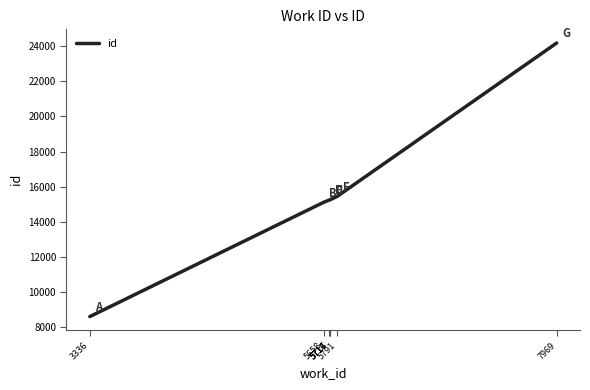

What is the ratio of the value at 5716 to the value at 7969?

0.6